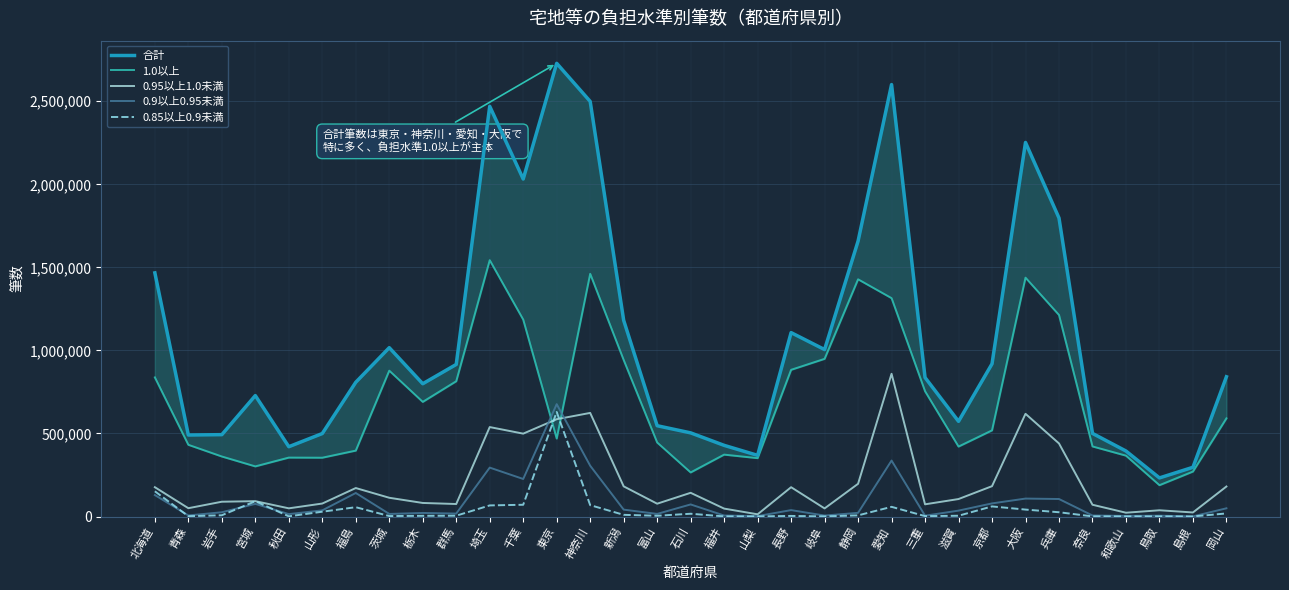

What is the sum of all 0.9以上0.95未満 values?

2925500